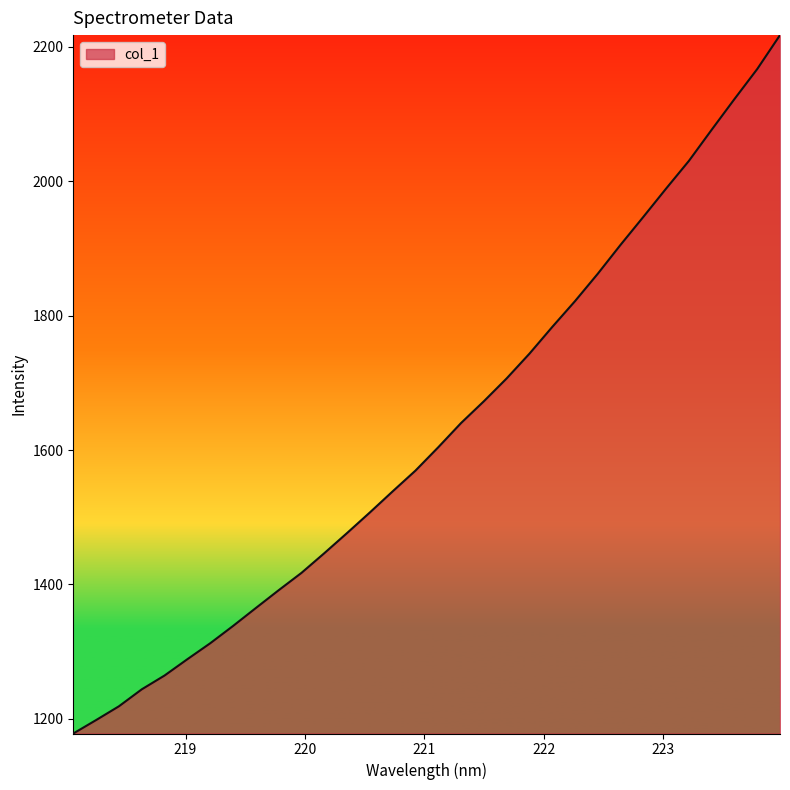

Reading right to left, list all the values displayed in this chart.

2217.4	2166.9	2122.2	2076.6	2030.3	1989.1	1946.9	1905.4	1862.4	1821.6	1783.1	1743.4	1706.6	1672.6	1640.2	1604.2	1569.4	1538.6	1507.2	1476.5	1446.5	1417.2	1391.4	1364.9	1338.2	1312.5	1288.8	1264.5	1244.0	1218.7	1198.2	1178.2